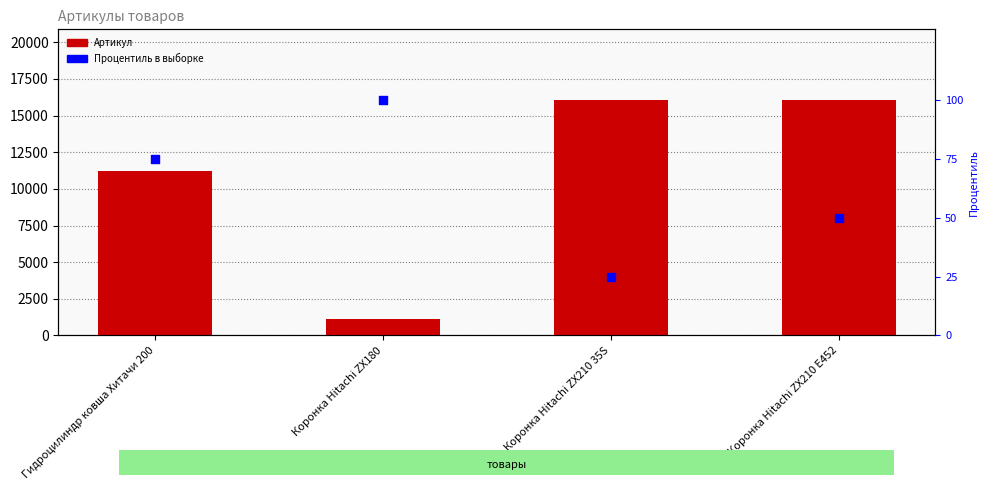

Is the value of Артикул at Коронка Hitachi ZX210 E452 greater than the value of Процентиль в выборке at Коронка Hitachi ZX210 E452?

Yes